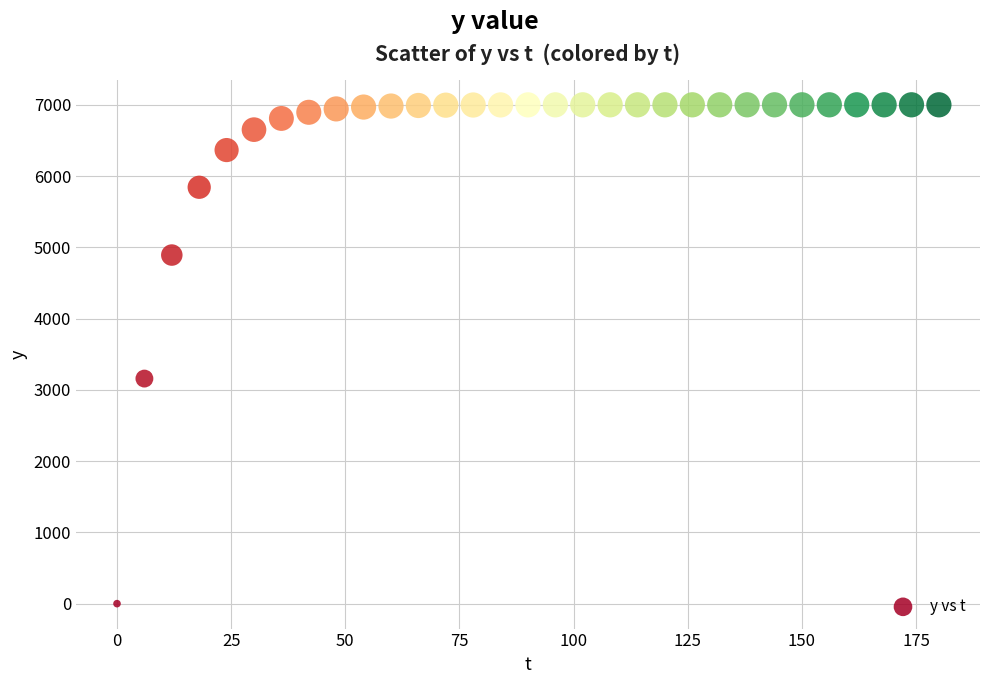

What is the range of Y values (max minus min)?

7000.0